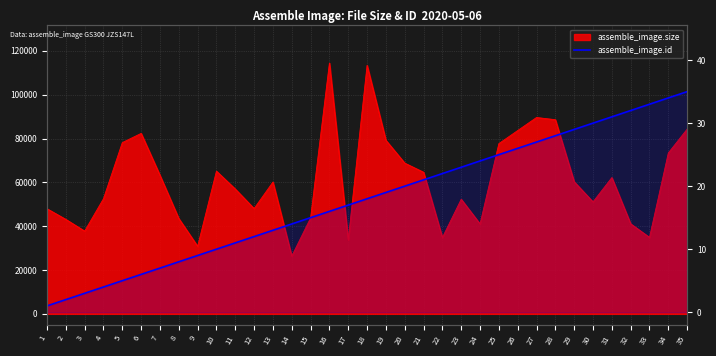

True or false: the data shows 2 at 3.

False